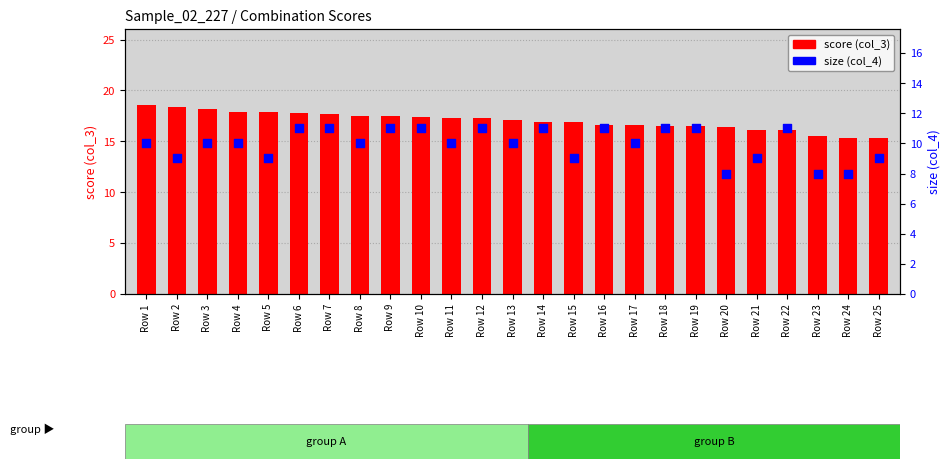

What is the total value across all series at Row 13?

27.1